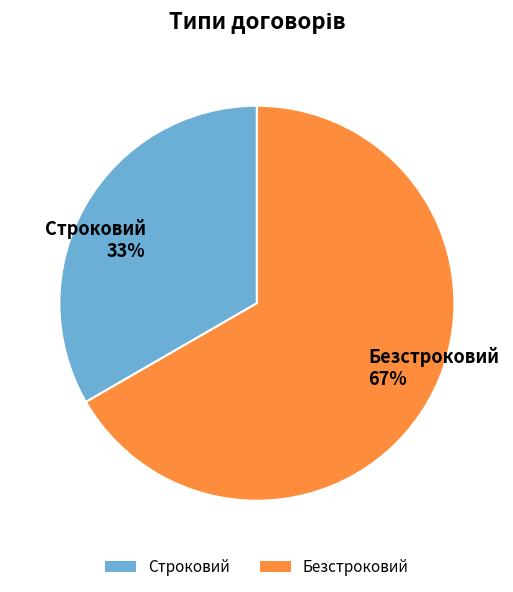

How many segments does this pie chart have?

2